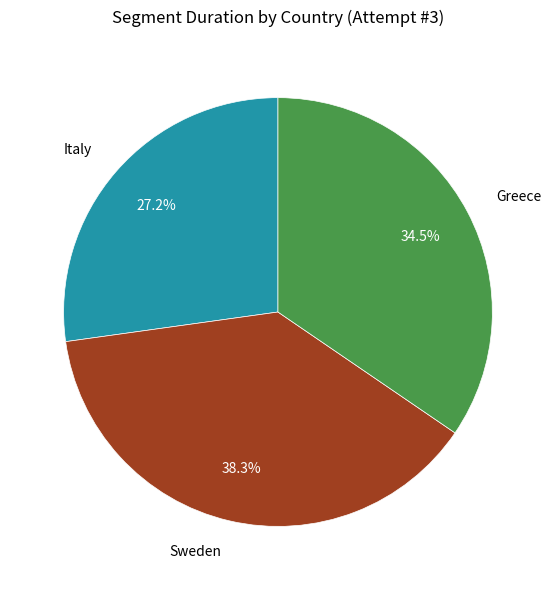

What is the ratio of the value at Greece to the value at Sweden?

0.9